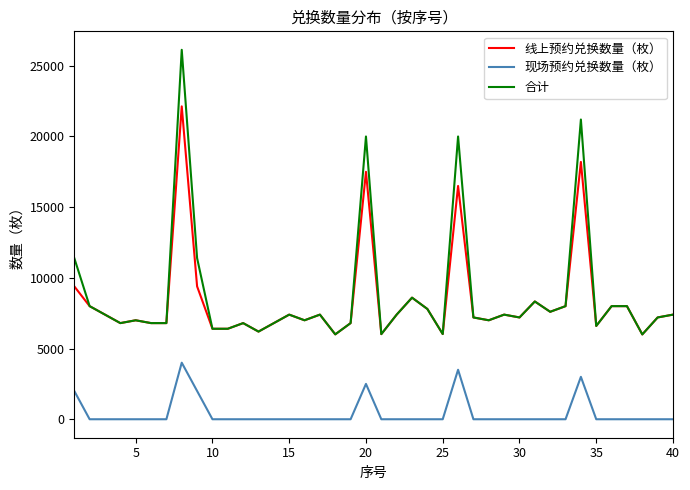

What is the maximum value for 线上预约兑换数量（枚）?

22130